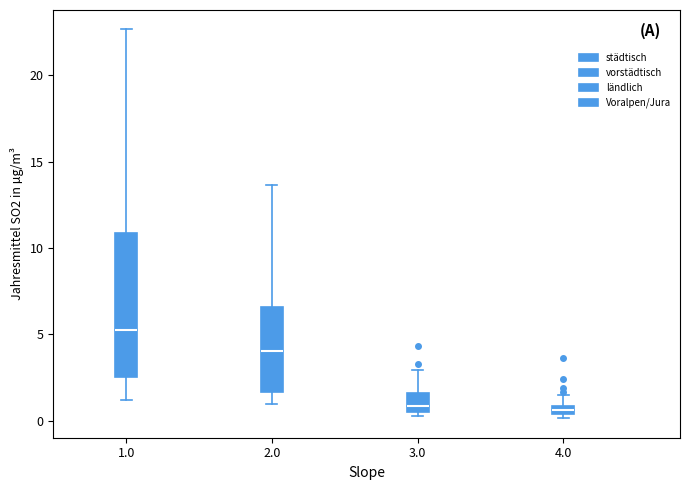

Comparing the boxes themselves (not the whiskers), which one is the tallest?

1.0